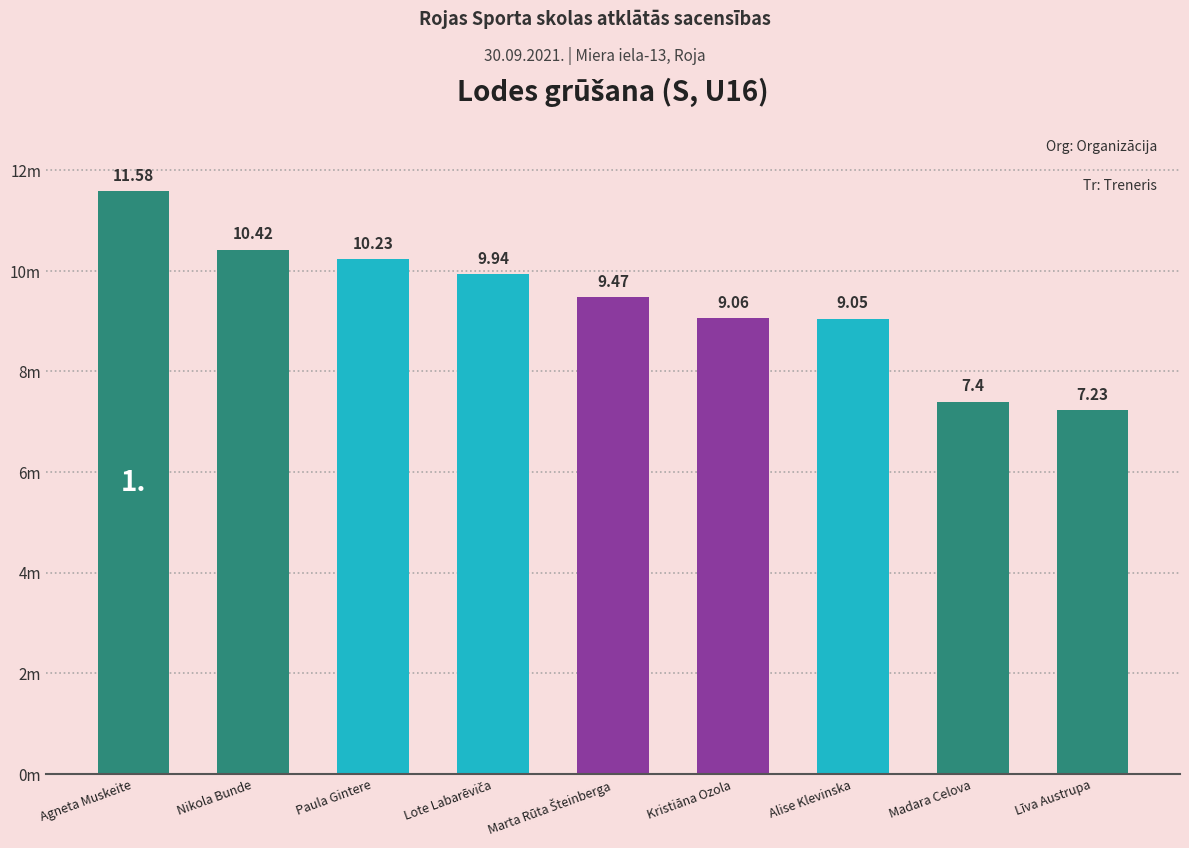

What is the greatest value displayed?

11.6